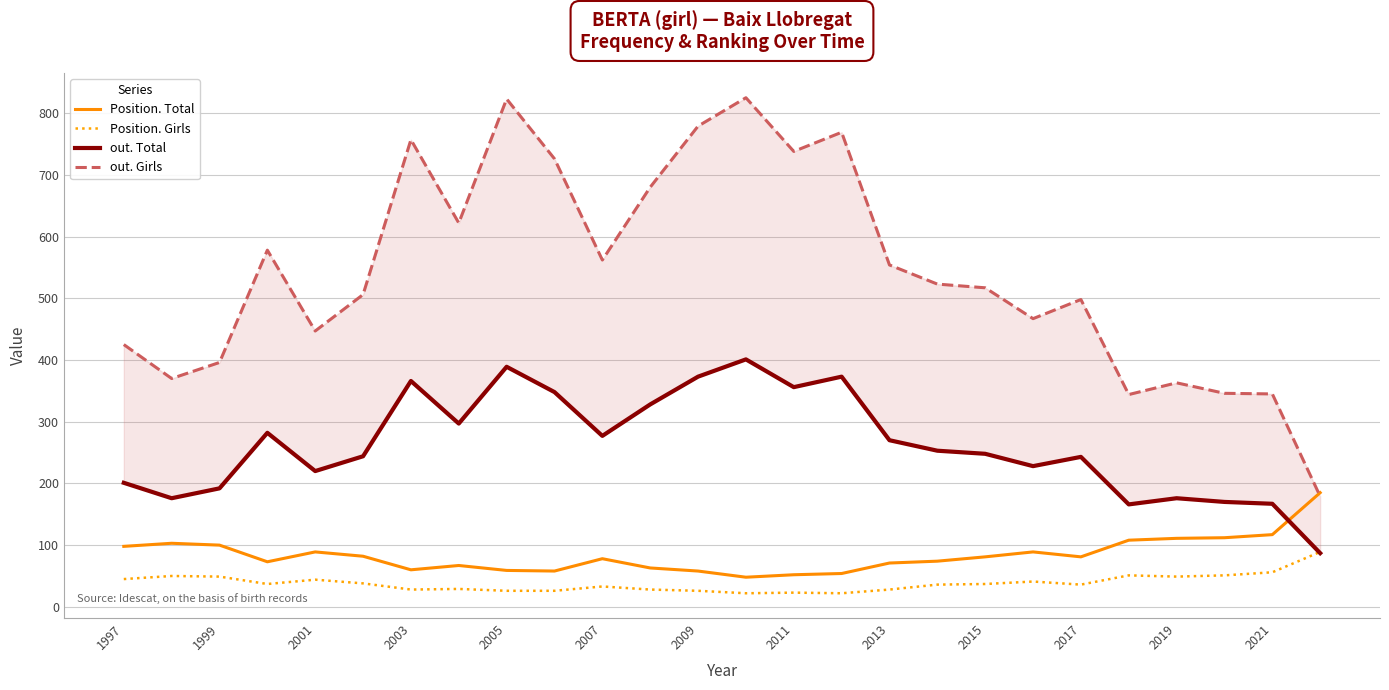

True or false: Position. Girls and Position. Total cross at least once.

False